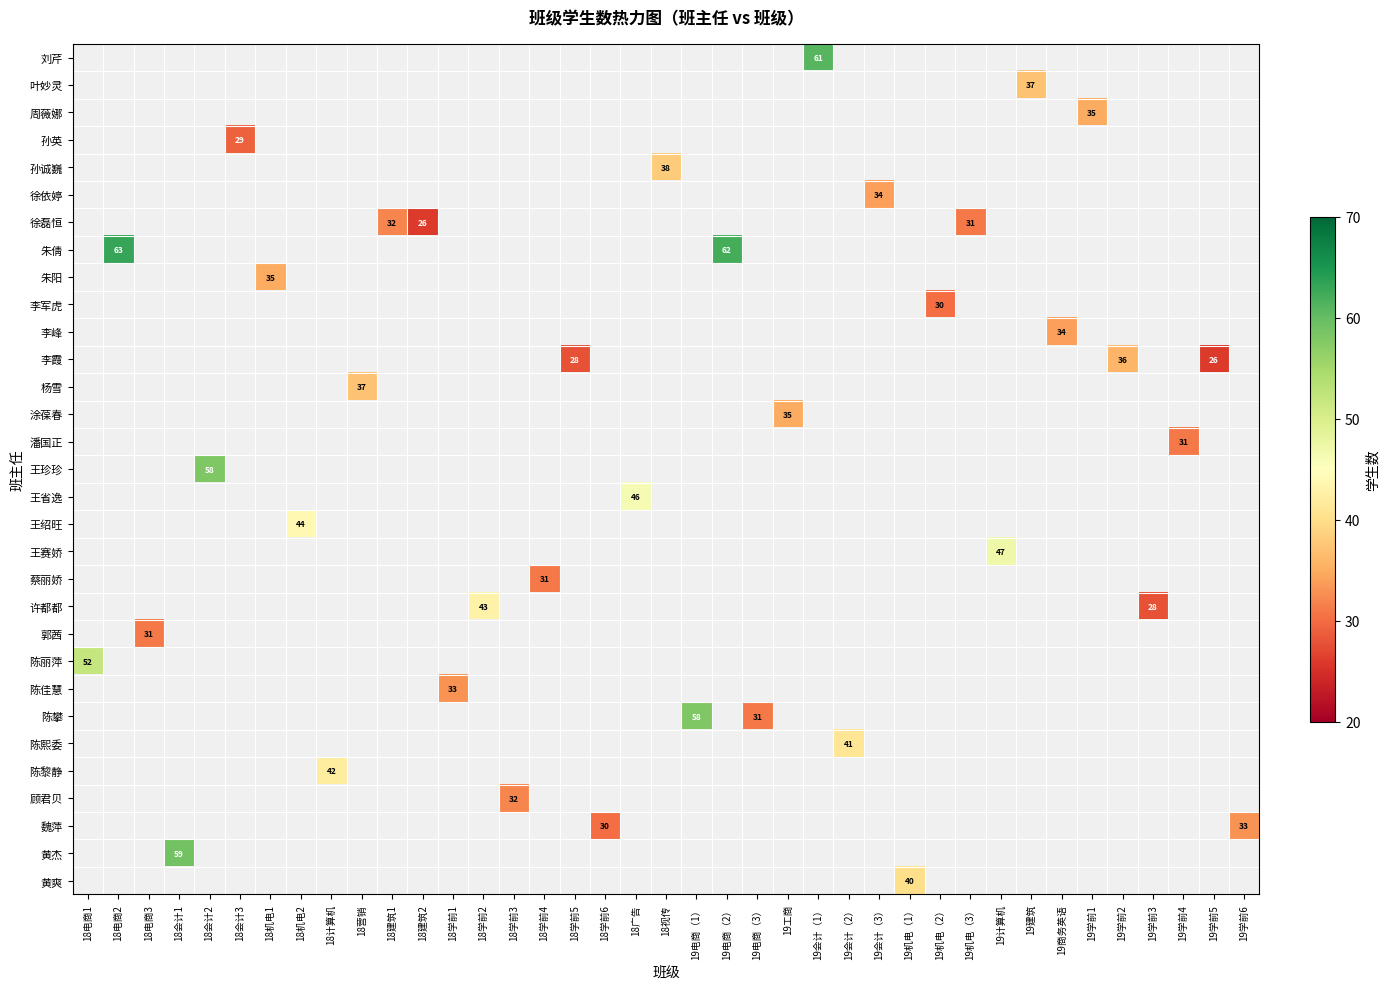

The 刘芹 series shows 61 at 19会计（1）. True or false?

True